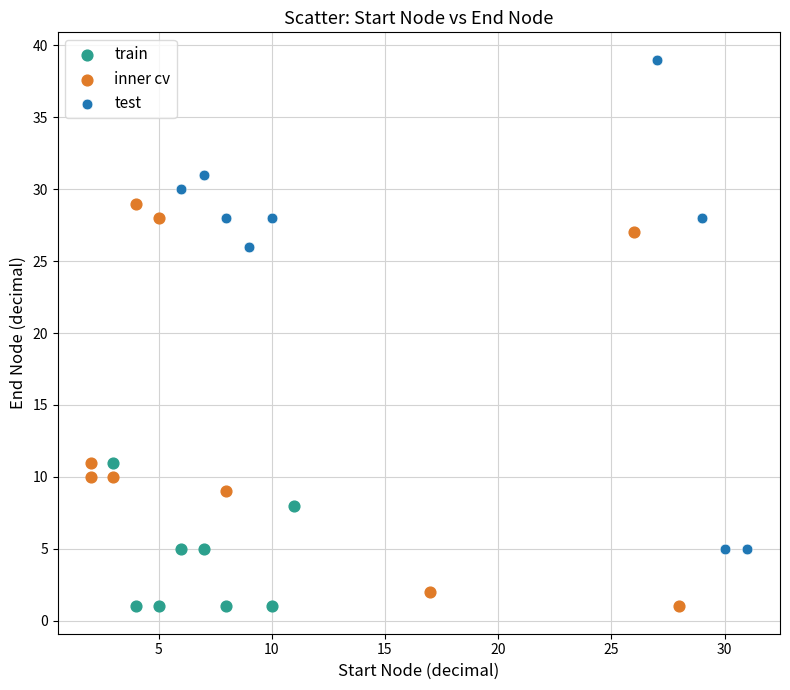

Which series has the widest spread of Y values?

test